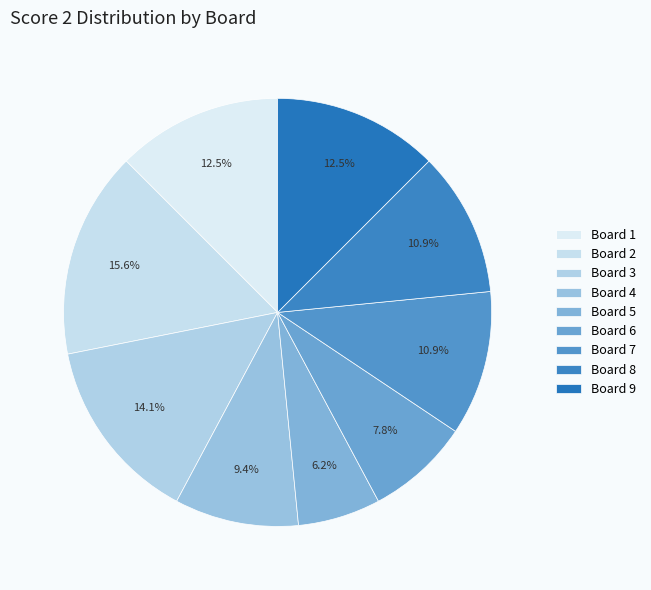

Rank the categories by value from highest to lowest.

2, 3, 1, 9, 7, 8, 4, 6, 5